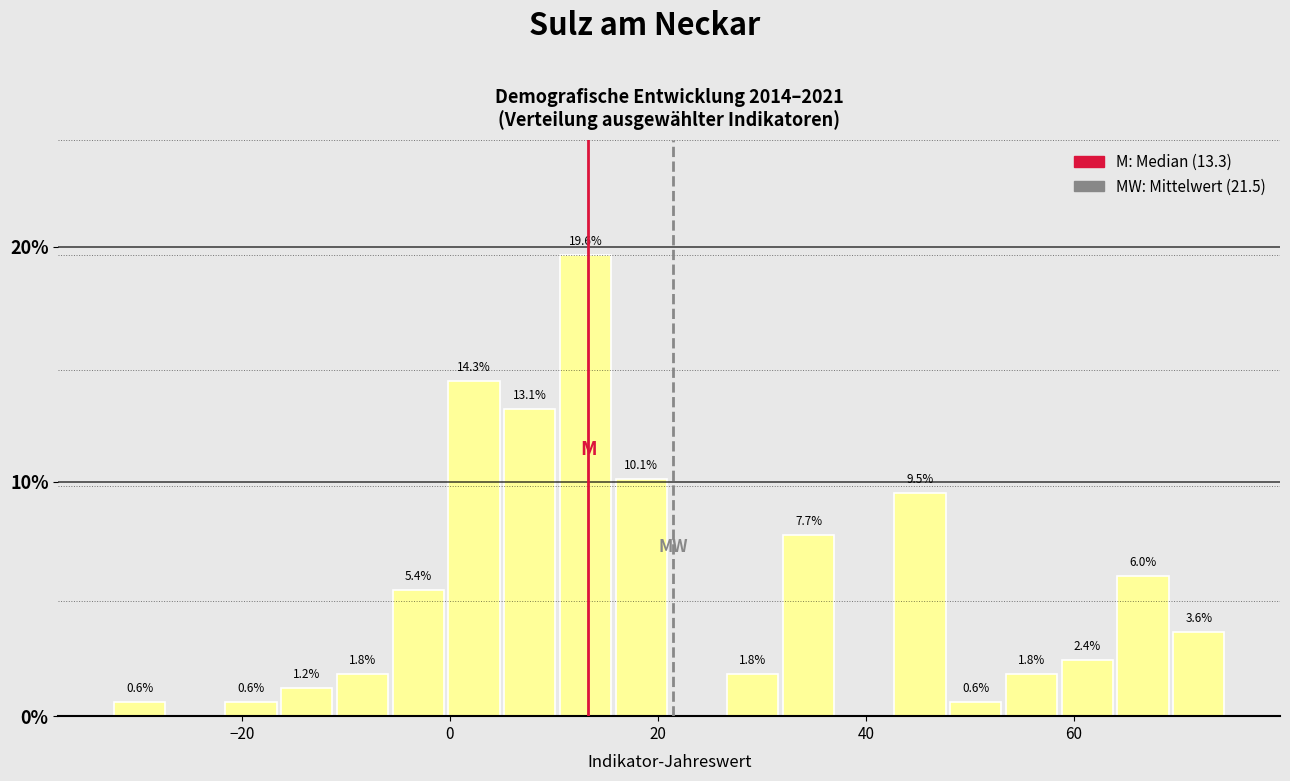

Around what value on the x-axis is the tallest bar? Give the approximate position of its centre, as read against the axis.

14